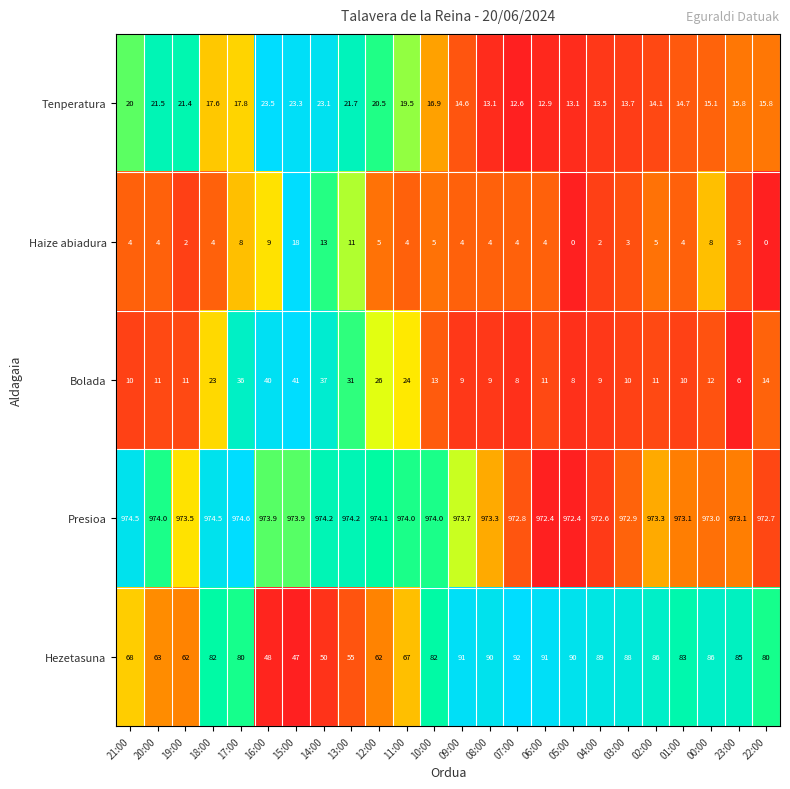

Which series has the largest range (max minus min)?

Hezetasuna